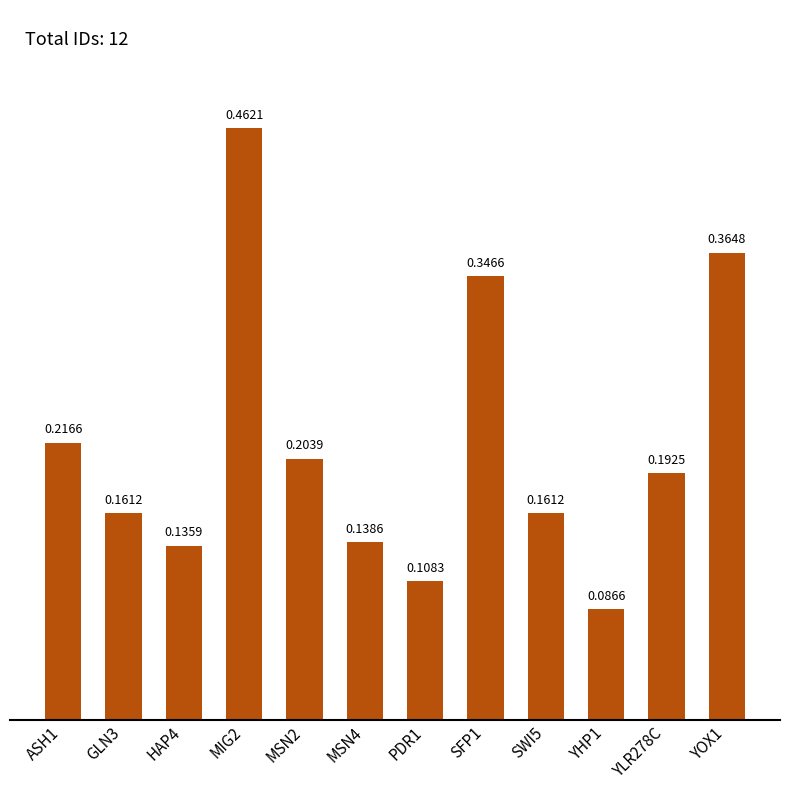

Does the chart contain any negative values?

No